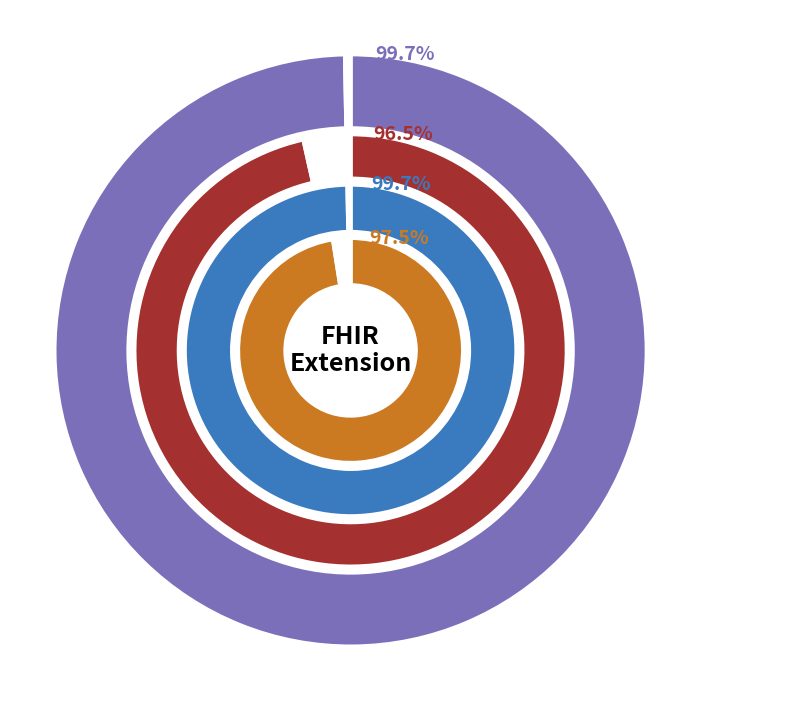

Is the sum of Extension.id and Extension greater than half?

Yes